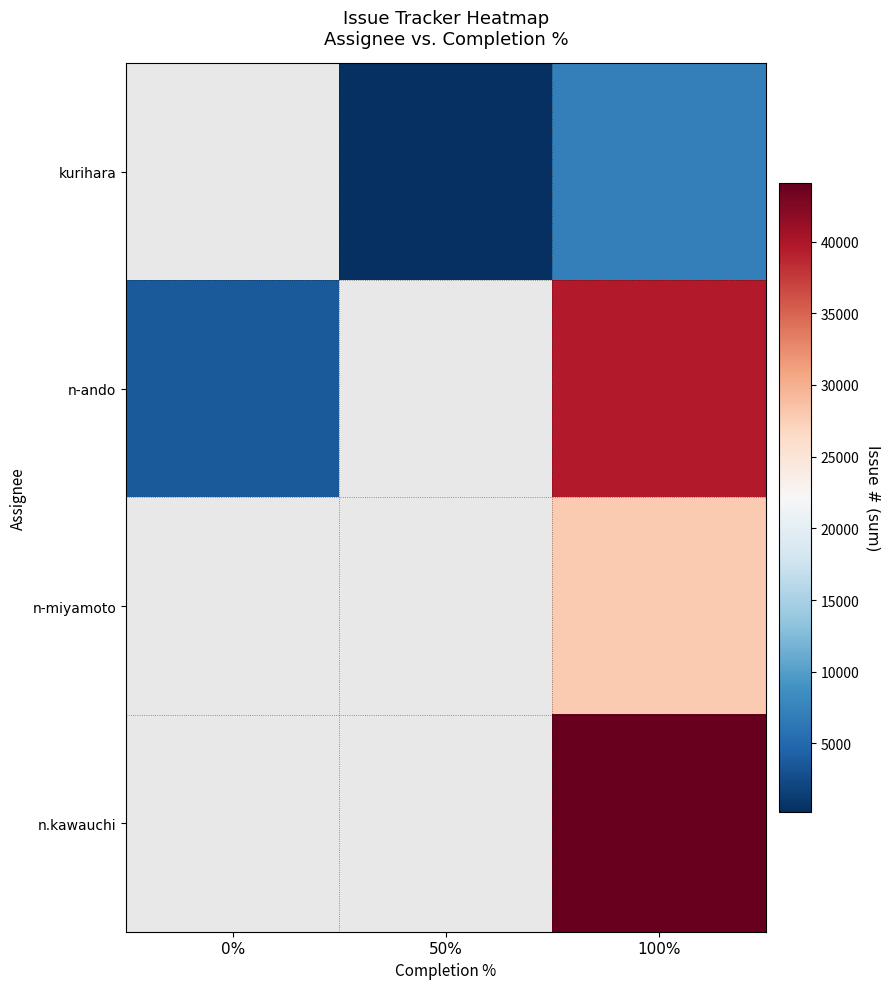

How many values in row_0 are above zero?

2